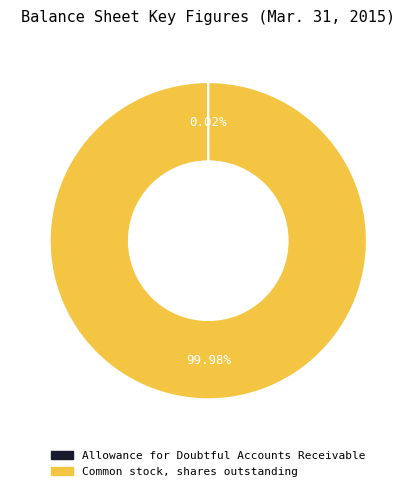

Which category accounts for the majority?

Common stock, shares outstanding